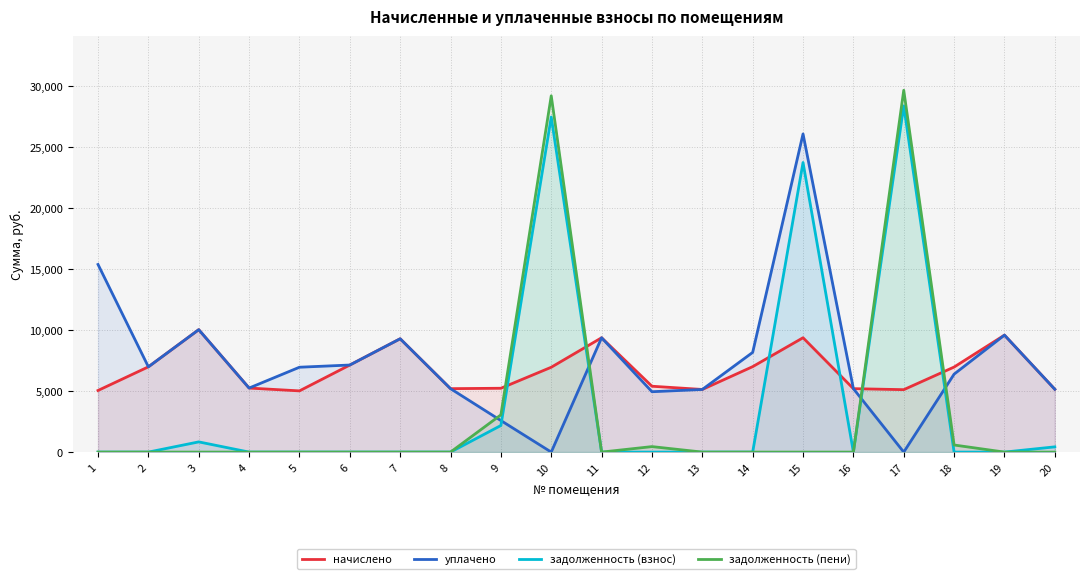

At which category does the chart reach its minimum across all series?

10